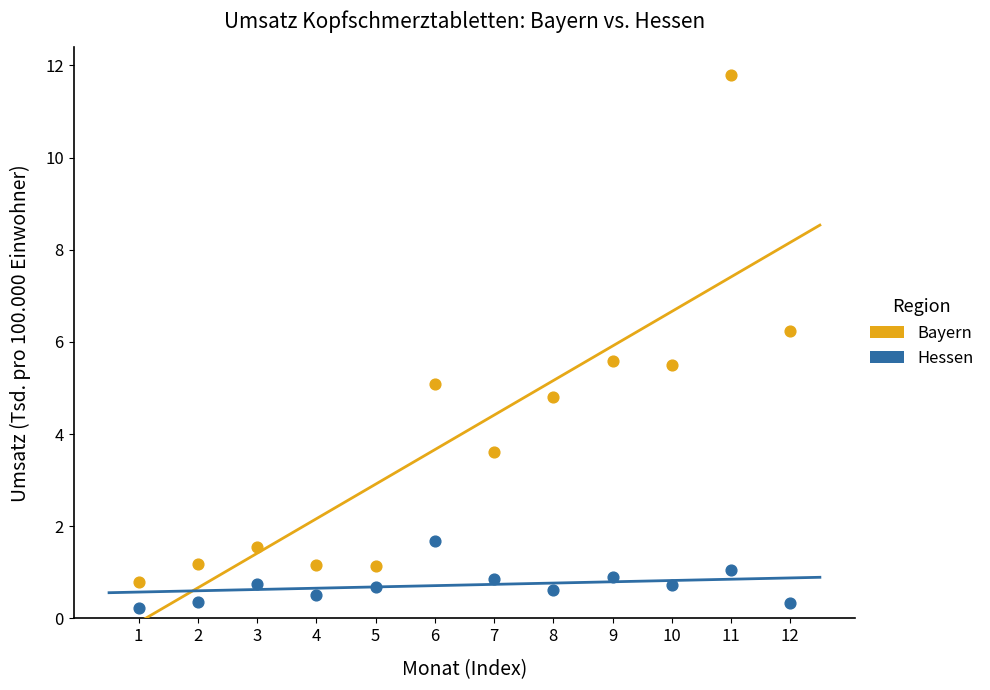

What are all the series names shown in the legend?

Bayern, Hessen